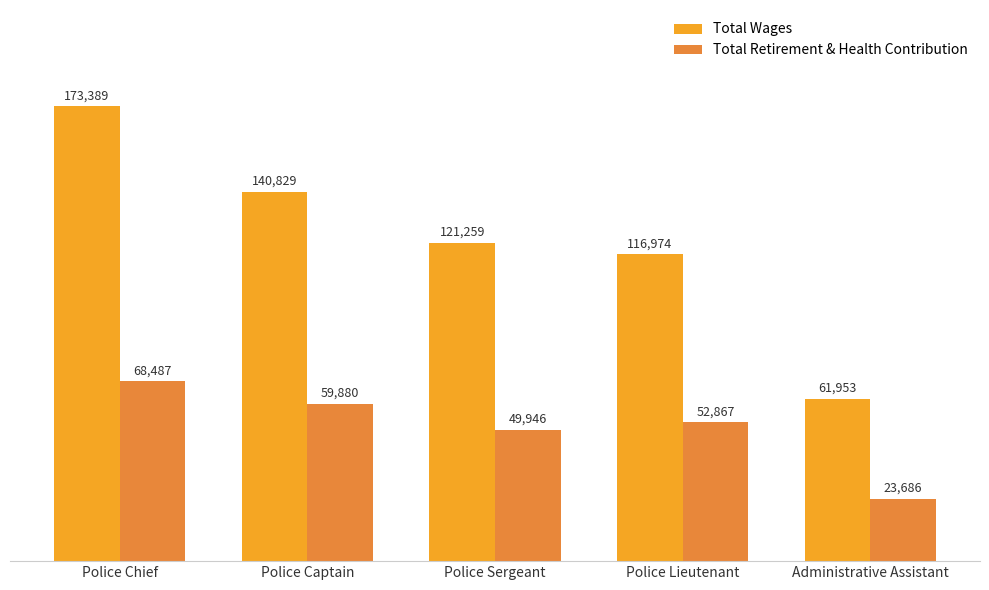

What is the difference between the highest and lowest values at Police Lieutenant?

64107